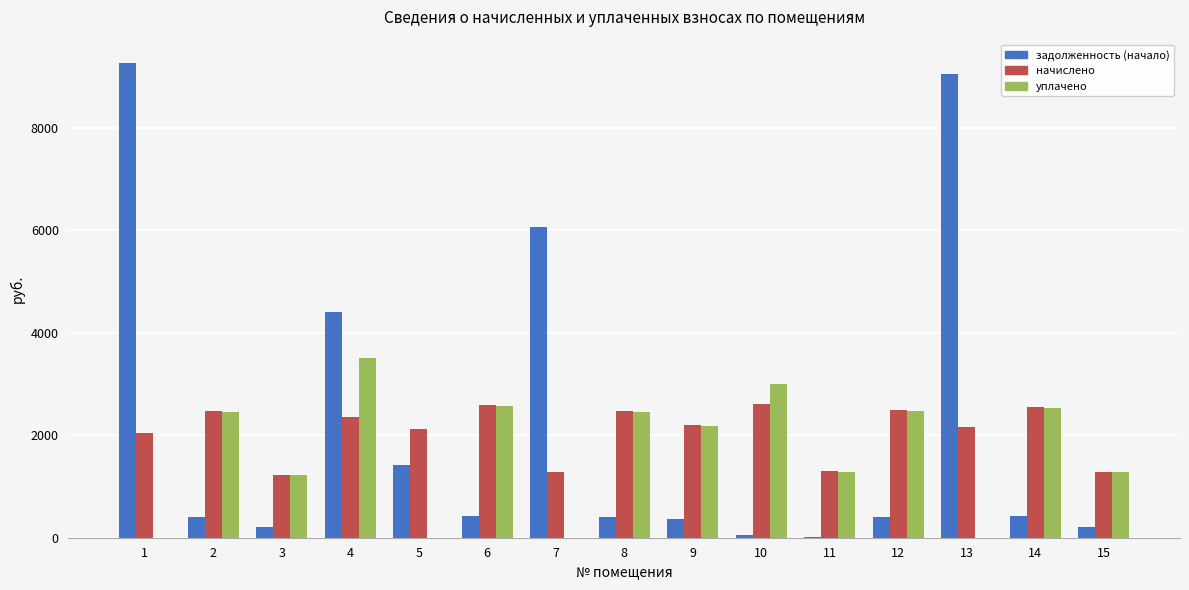

Which series changed the most between 7 and 11?

задолженность (начало)